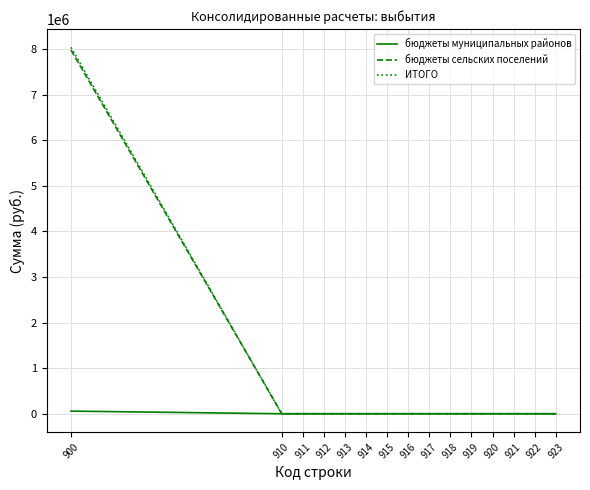

What are all the series names shown in the legend?

бюджеты муниципальных районов, бюджеты сельских поселений, ИТОГО